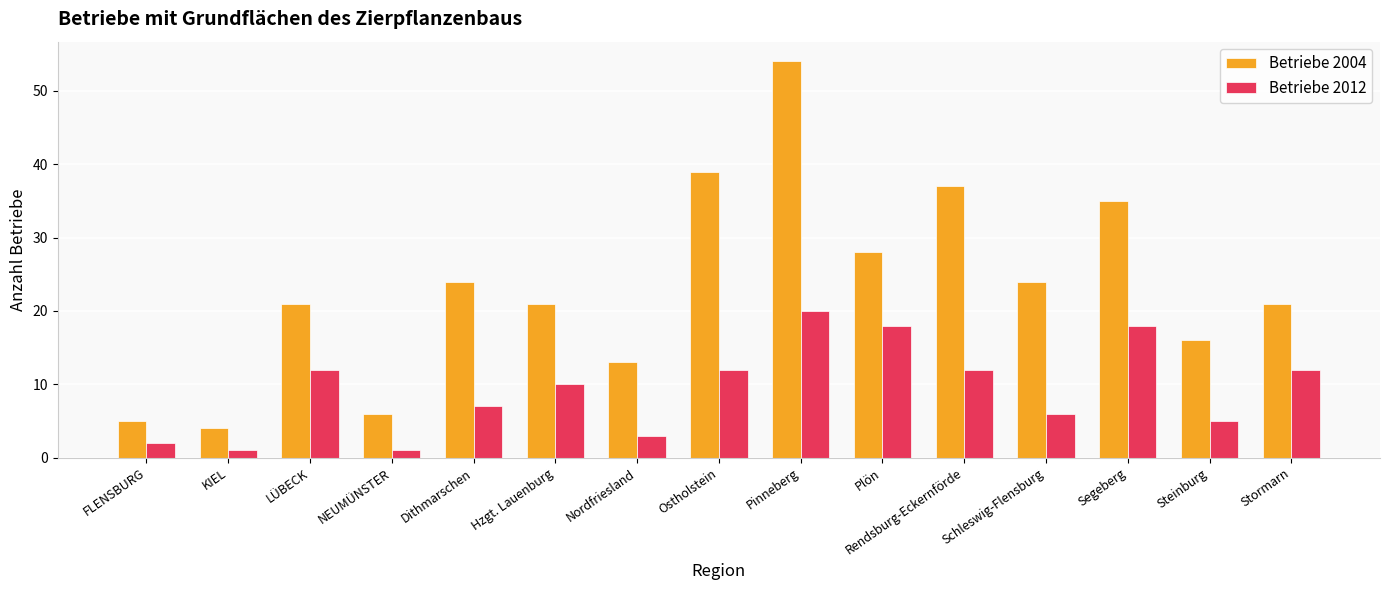

Is it true that Betriebe 2004 equals 52 at Rendsburg-Eckernförde?

False